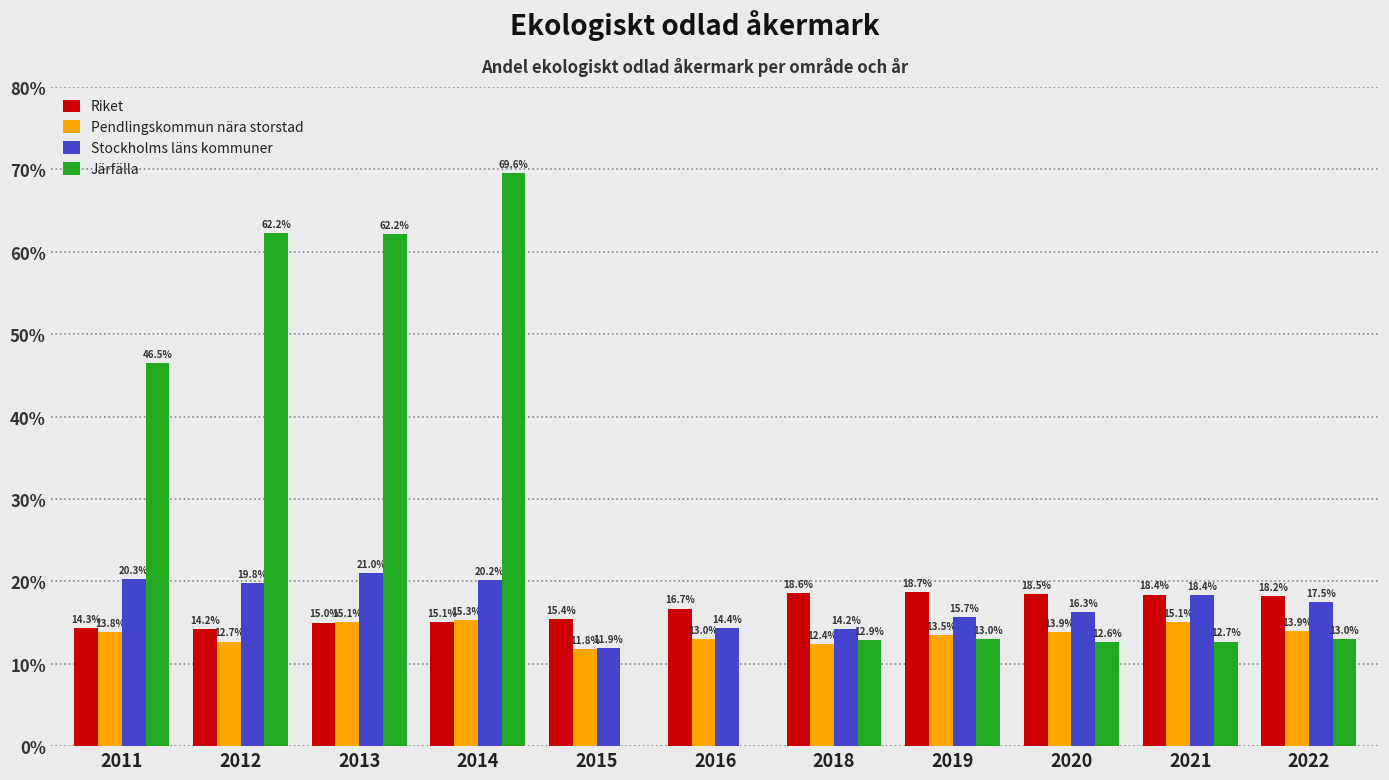

At which label does Pendlingskommun nära storstad reach its peak?

2014